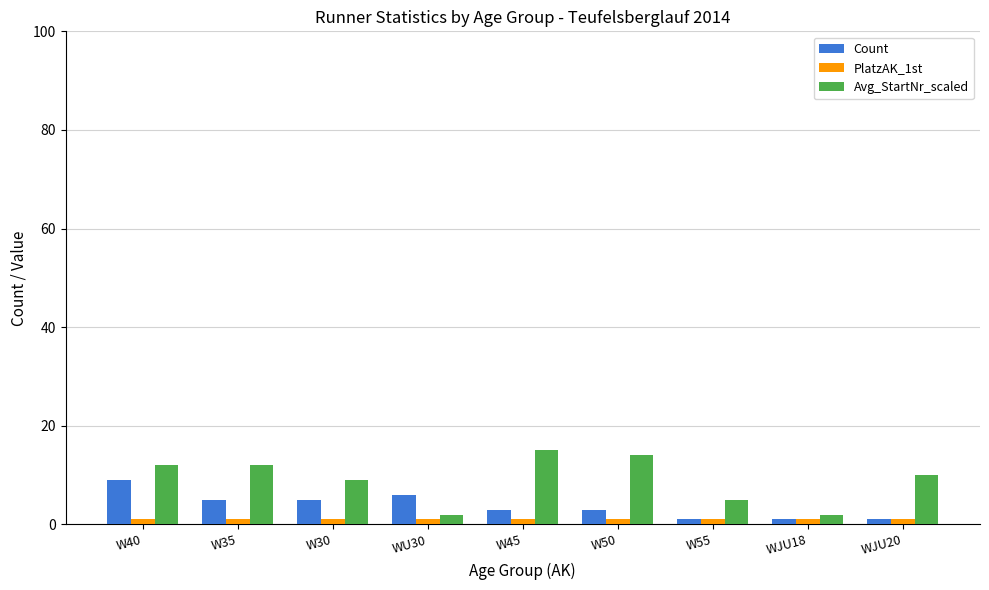

List the series in order of their peak value, highest first.

Avg_StartNr_scaled, Count, PlatzAK_1st